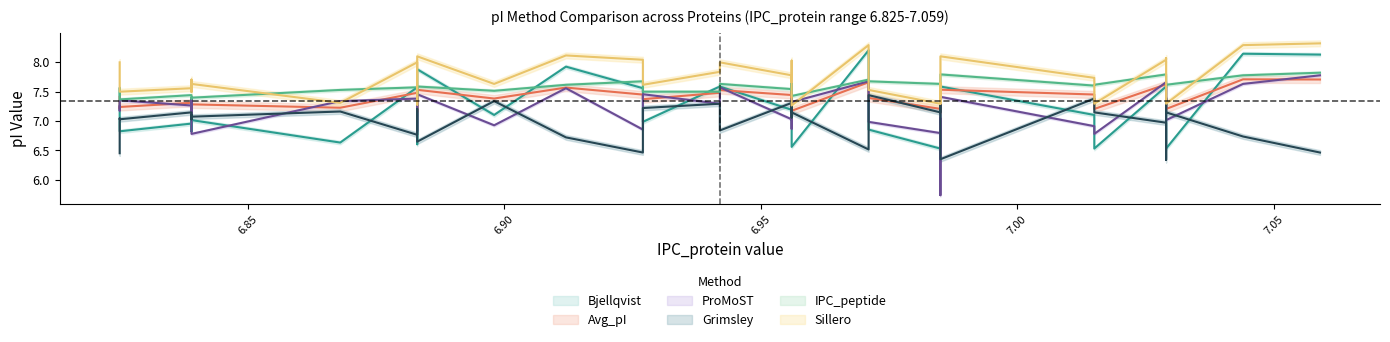

Which series has the widest spread of values?

ProMoST